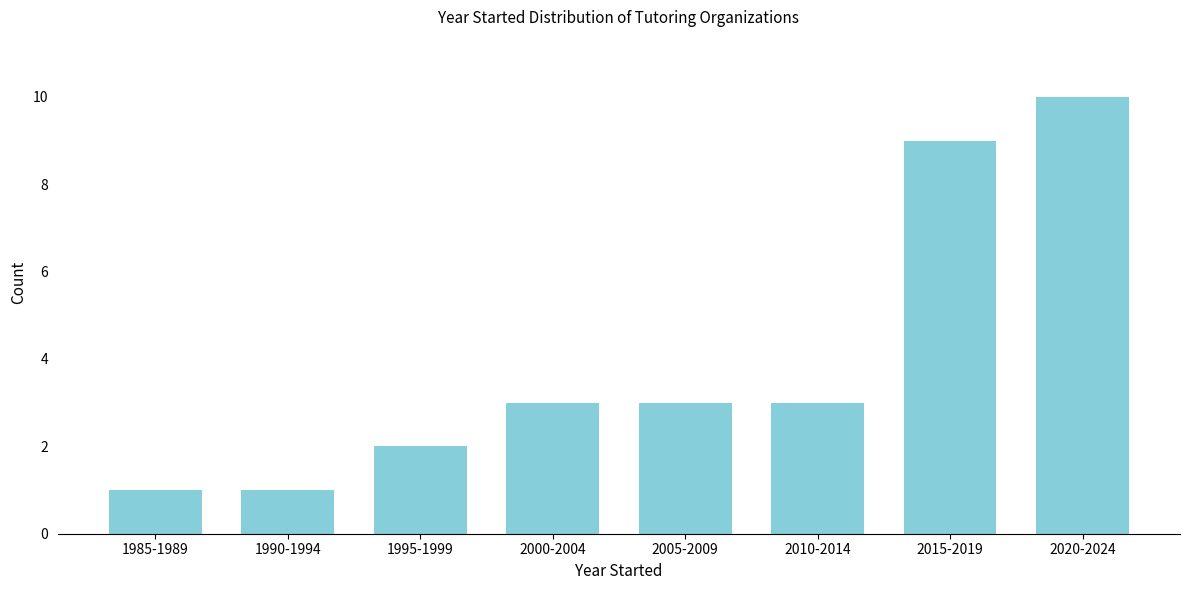

Reading left to right, what are all the values shown in this chart?

1985-1989=1	1990-1994=1	1995-1999=2	2000-2004=3	2005-2009=3	2010-2014=3	2015-2019=9	2020-2024=10